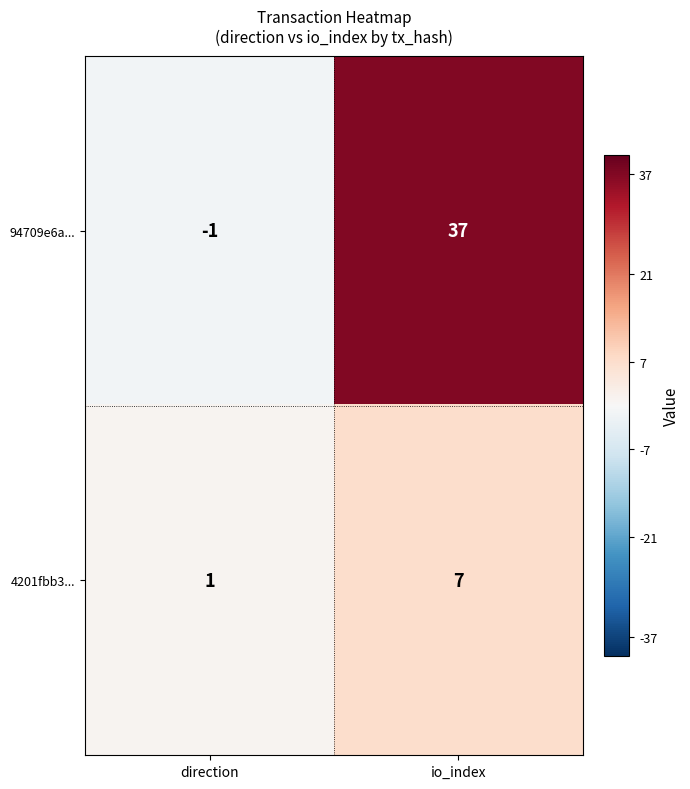

Which series has the widest spread of values?

94709e6a...